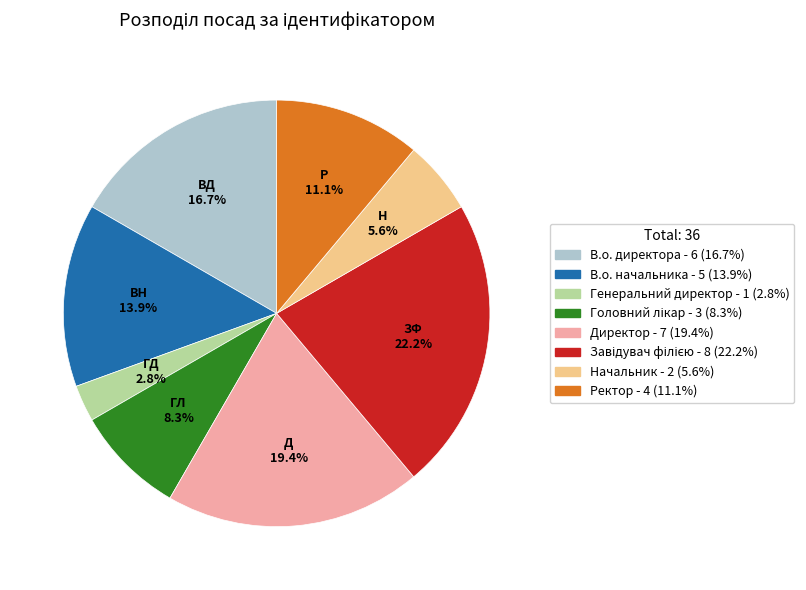

Does any single category account for the majority?

No